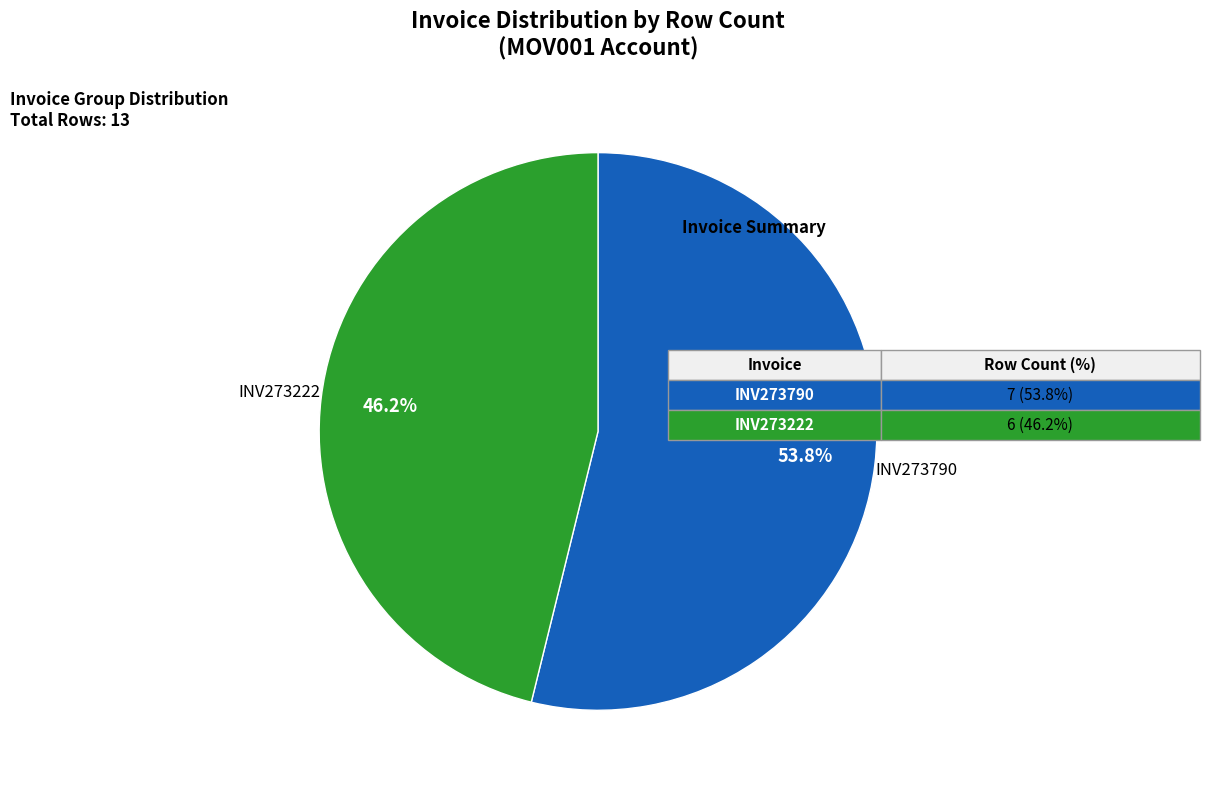

Approximately how many times larger is the value at INV273222 compared to INV273790?

0.9